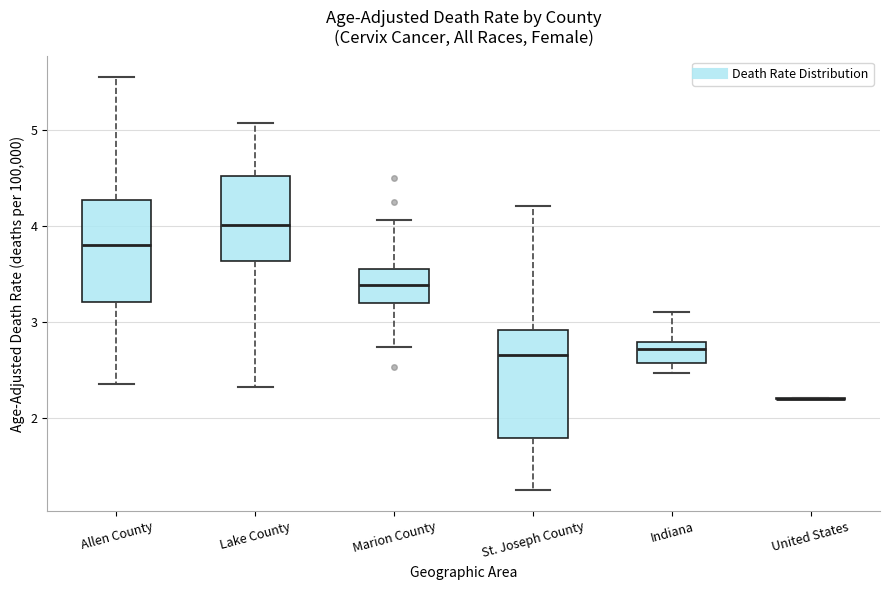

Where is the upper edge of the box for Indiana on the y-axis? The values are not printed on the chart, so give them approximately, as read against the axis.

2.8